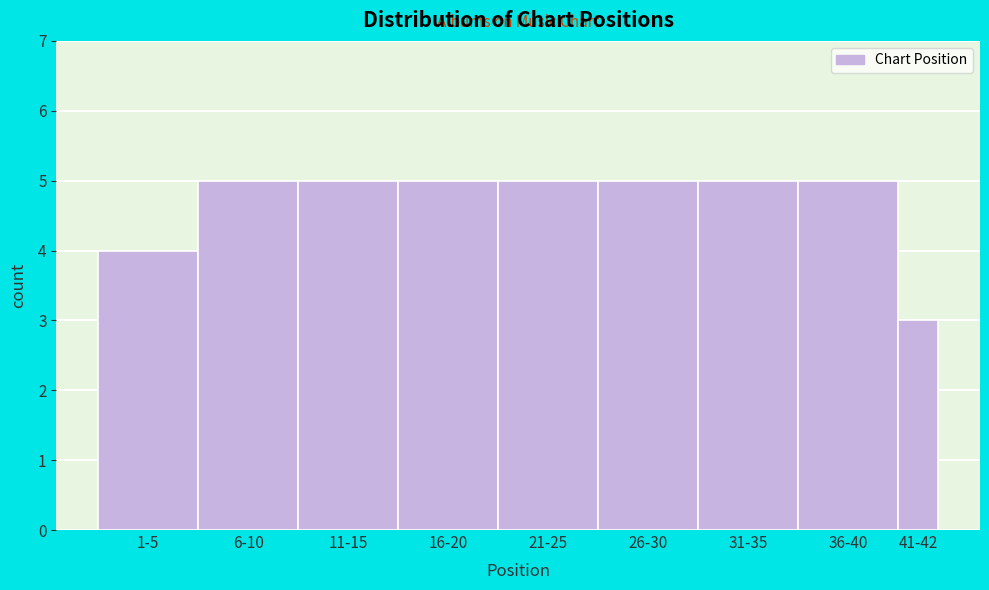

Reading right to left, list all the values displayed in this chart.

41-42=3	36-40=5	31-35=5	26-30=5	21-25=5	16-20=5	11-15=5	6-10=5	1-5=4